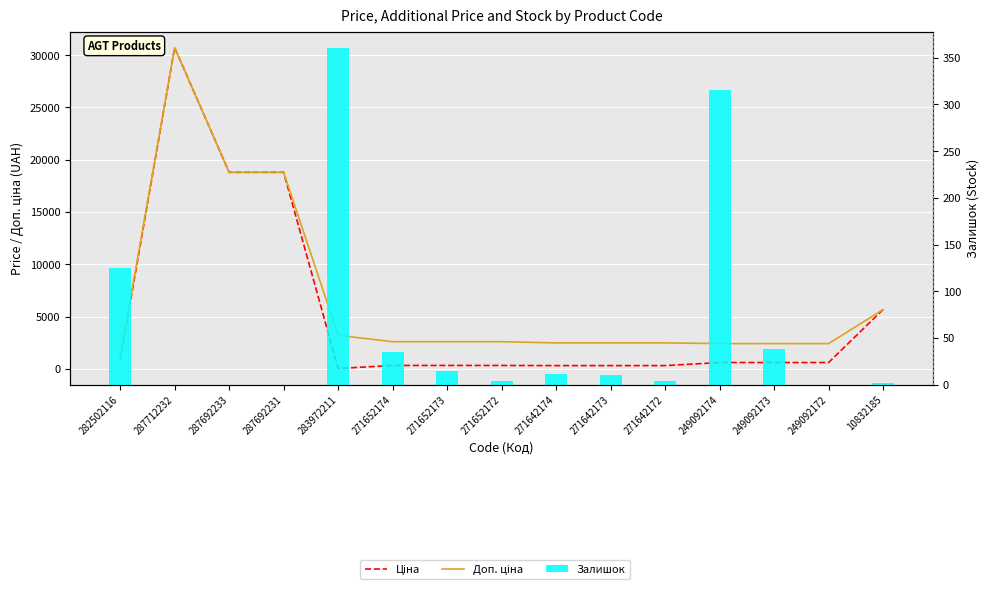

Reading right to left, extract all data points from this chart.

Ціна: 5673.8	603.7	603.7	603.7	310.3	310.3	310.3	324.8	324.8	324.8	32.0	18796.8	18796.8	30717.1	818.5
Доп. ціна: 5673.8	2414.8	2414.8	2414.8	2482.4	2482.4	2482.4	2598.3	2598.3	2598.3	3205.0	18796.8	18796.8	30717.1	1109.2
Залишок: 2.0	0.0	38.0	316.0	4.0	10.0	11.0	4.0	15.0	35.0	360.0	0.0	0.0	0.0	125.0